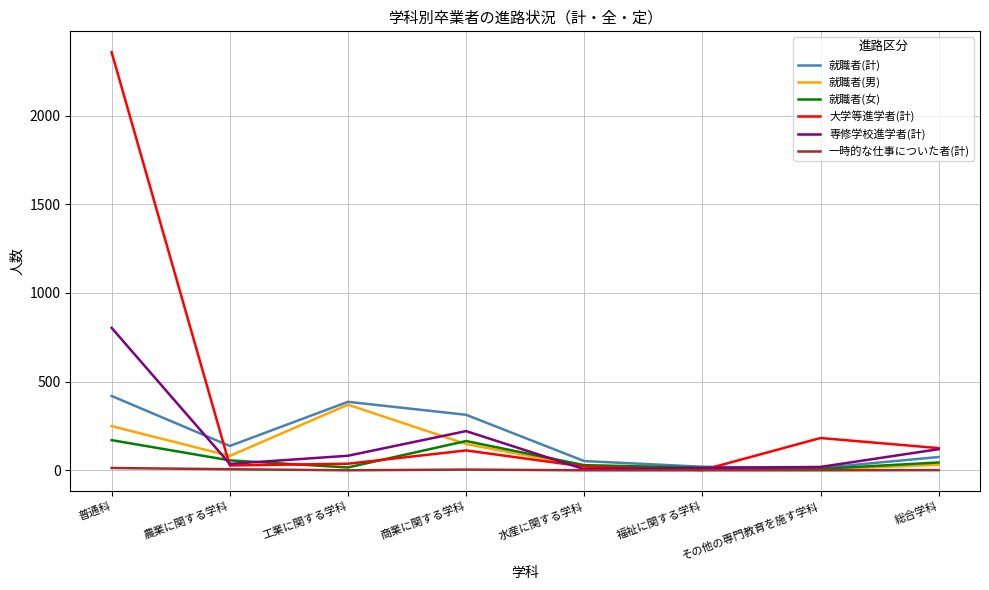

Which series changed the most between 工業に関する学科 and 総合学科?

就職者(男)